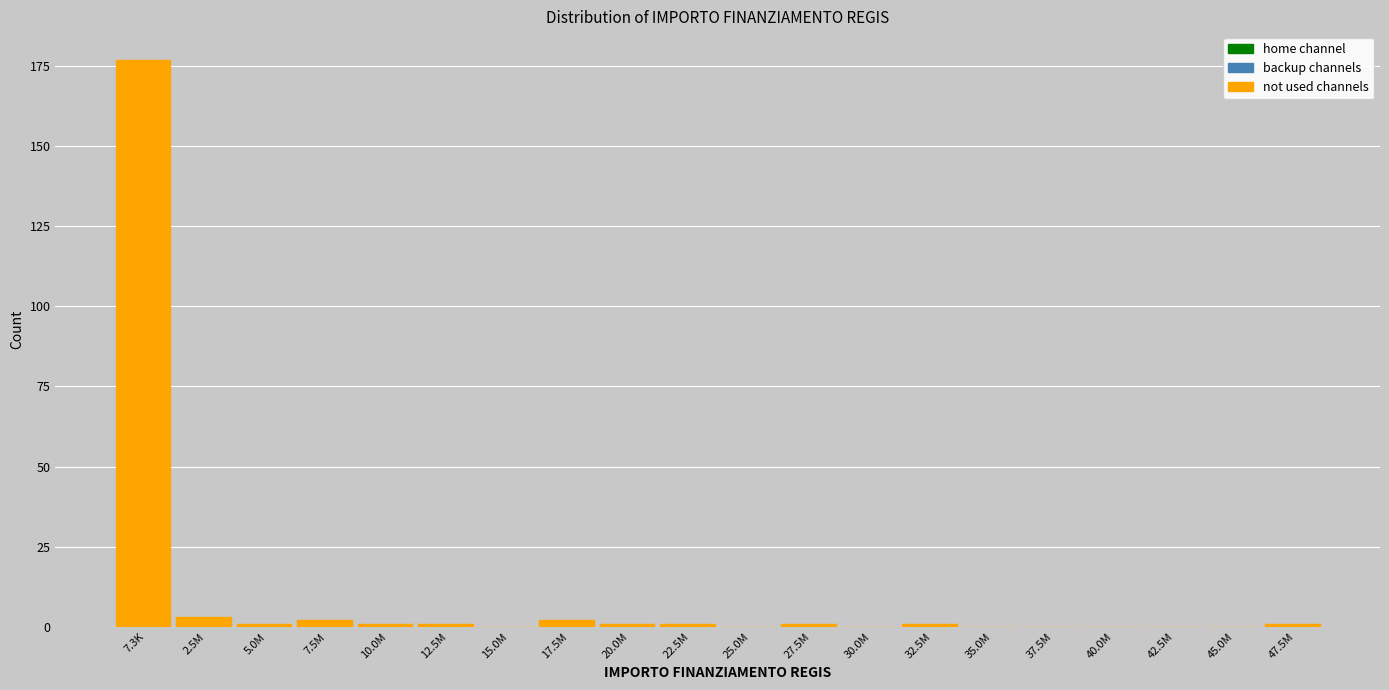

Reading left to right, list all the values displayed in this chart.

7.3K=177	2.5M=3	5.0M=1	7.5M=2	10.0M=1	12.5M=1	15.0M=0	17.5M=2	20.0M=1	22.5M=1	25.0M=0	27.5M=1	30.0M=0	32.5M=1	35.0M=0	37.5M=0	40.0M=0	42.5M=0	45.0M=0	47.5M=1